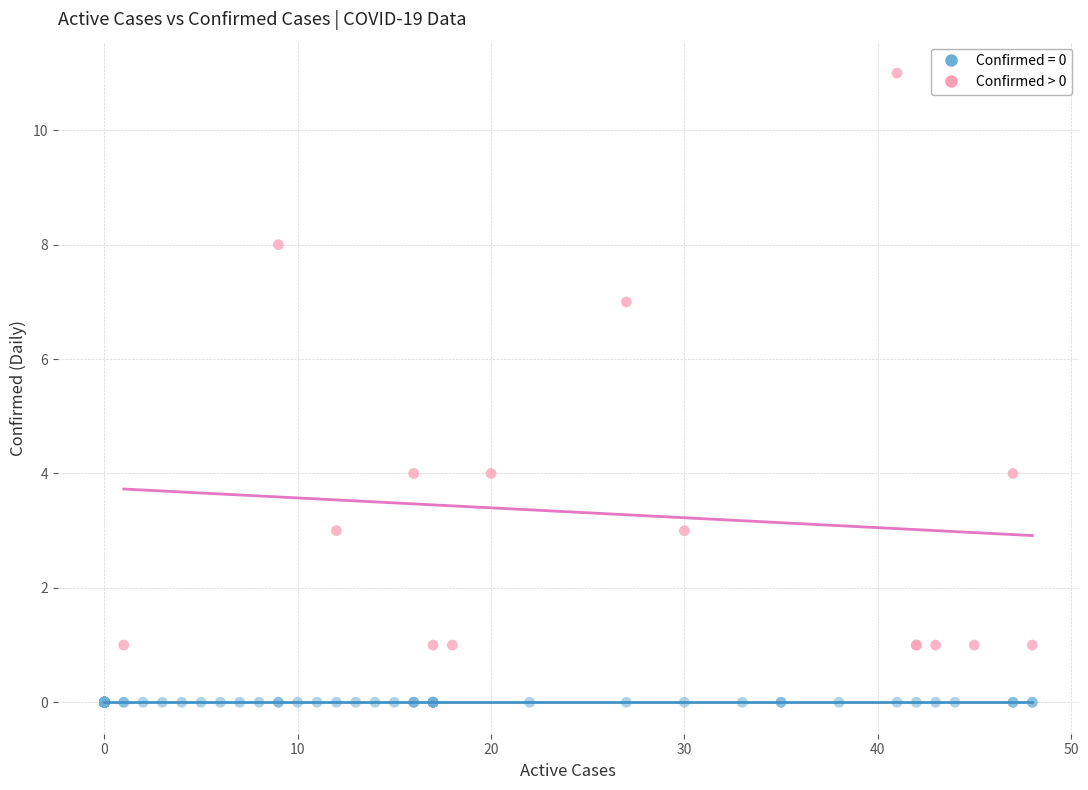

Which series contains the highest Y value?

Confirmed > 0